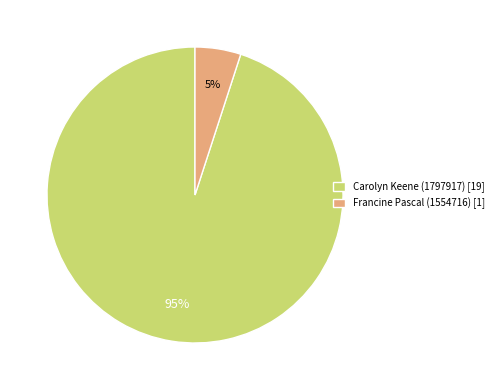

To the nearest percent, what is the average slice percentage?

50%